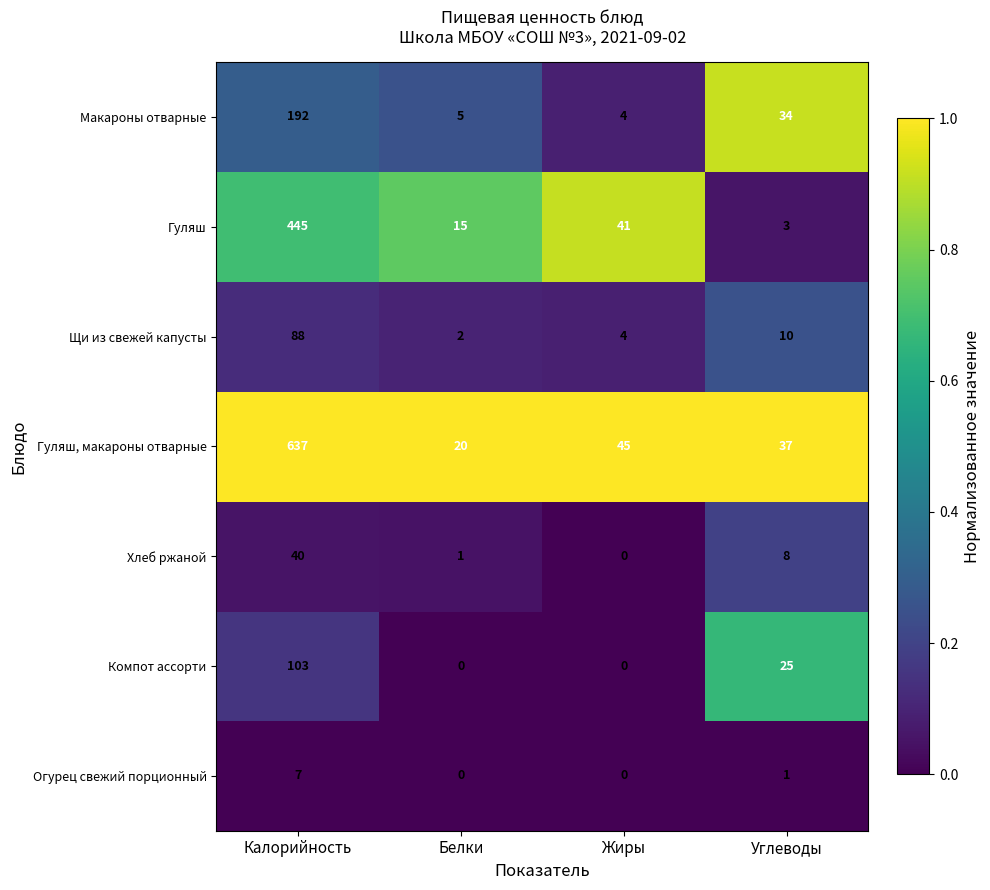

Reading left to right, transcribe all the data shown in this chart.

Макароны отварные: 192	5	4	34
Гуляш: 445	15	41	3
Щи из свежей капусты: 88	2	4	10
Гуляш, макароны отварные: 637	20	45	37
Хлеб ржаной: 40	1	0	8
Компот ассорти: 103	0	0	25
Огурец свежий порционный: 7	0	0	1